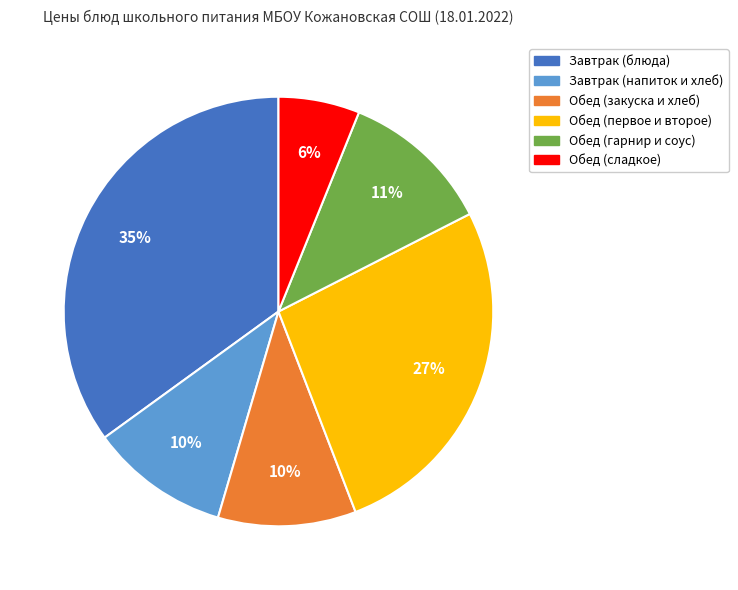

To the nearest percent, what portion does Обед (первое и второе) represent?

27%